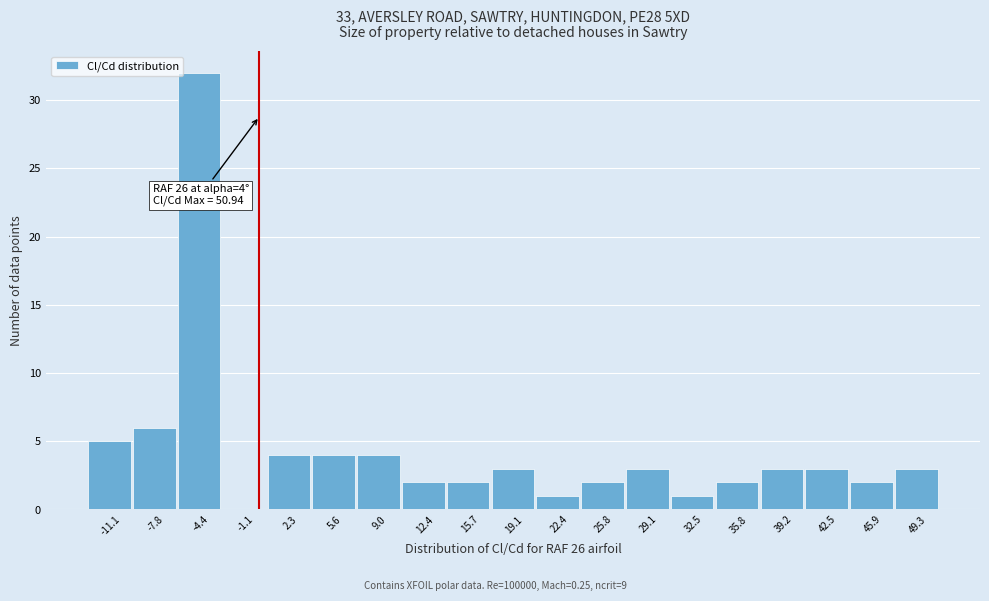

Over which range of the x-axis is the bar tallest?

-6.0 to -2.5